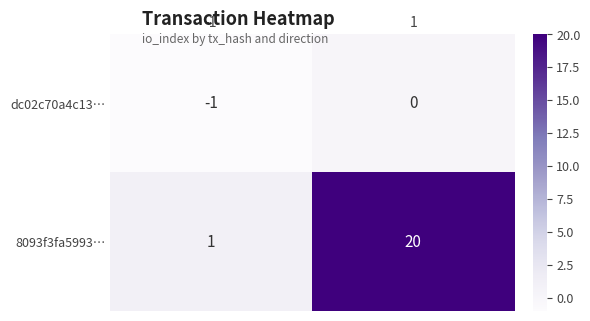

What is the difference between the 8093f3fa5993… values at -1 and 1?

19